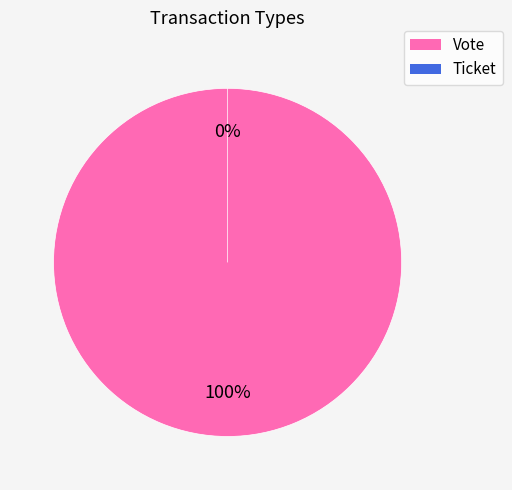

How many slices are in this pie chart?

2